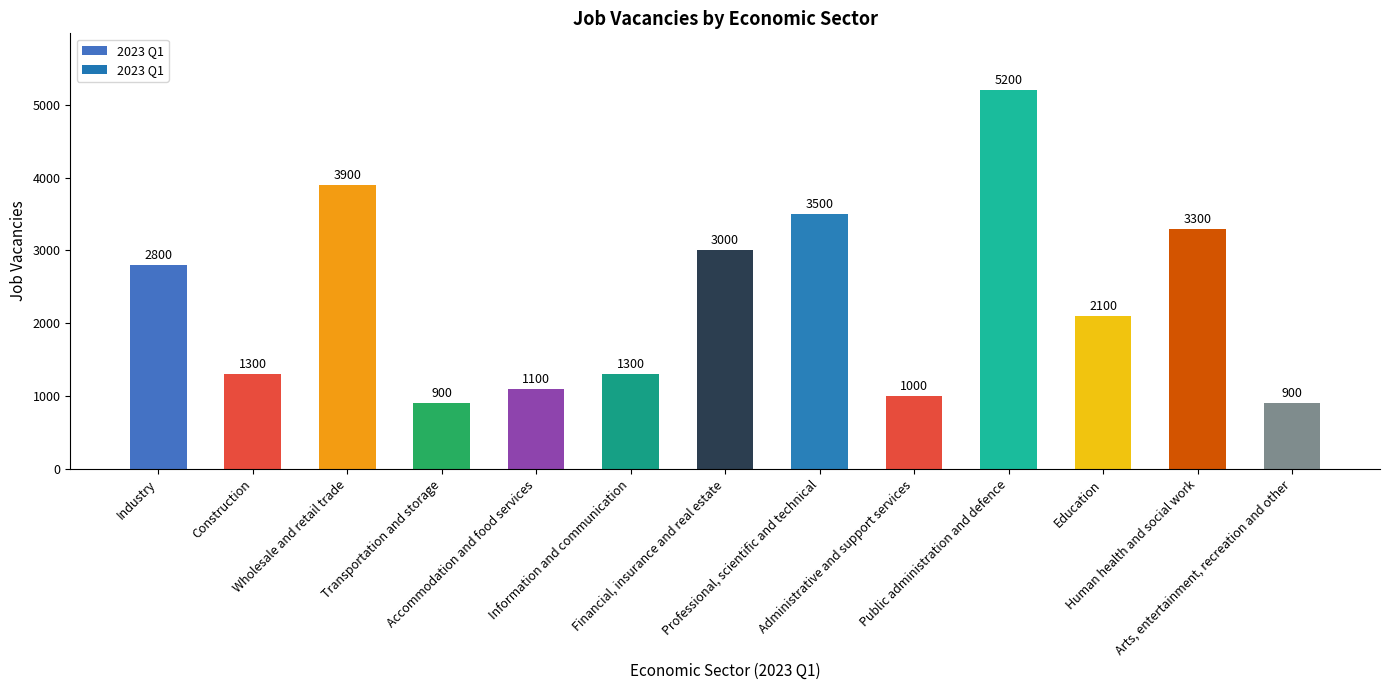

What is the value of the 10th bar from the left?

5200